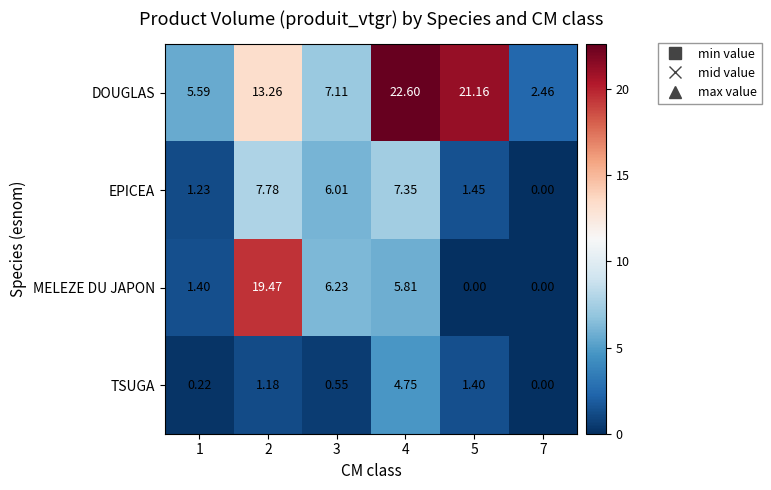

Rank the series by their maximum value, from lowest to highest.

TSUGA, EPICEA, MELEZE DU JAPON, DOUGLAS